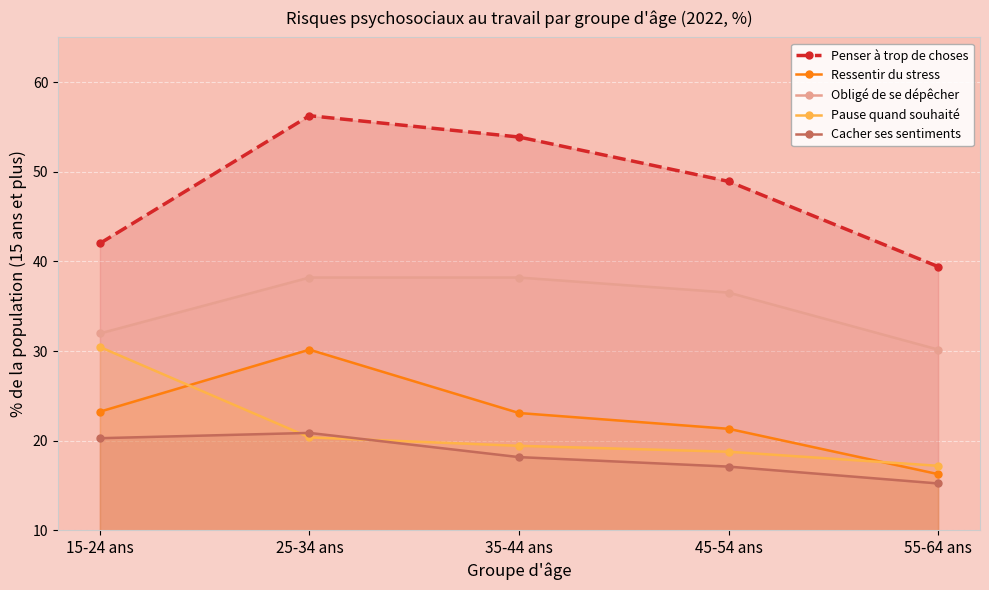

Which category has the highest value across all series?

25-34 ans